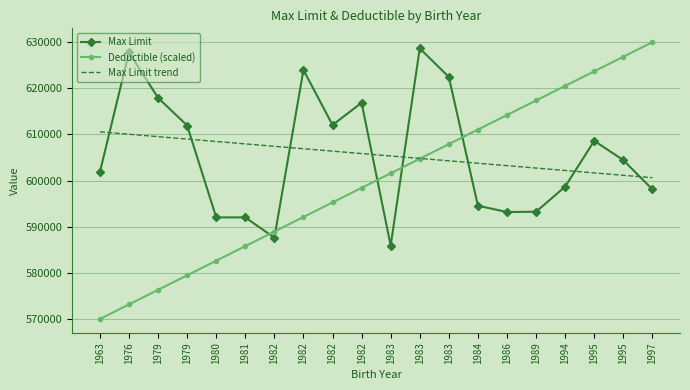

What value does the Deductible (scaled) series have at 1983?

607894.7